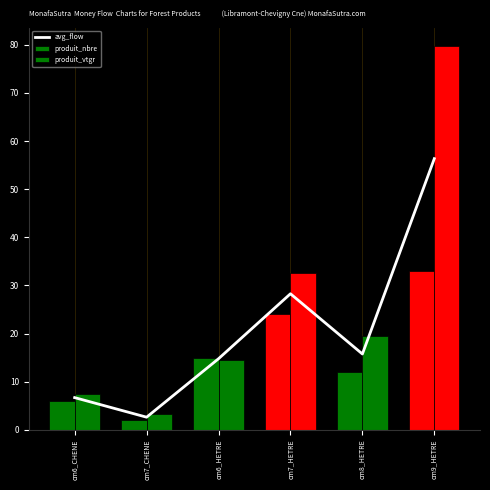

Where is produit_vtgr nearest to the value 41?

cm7_HETRE